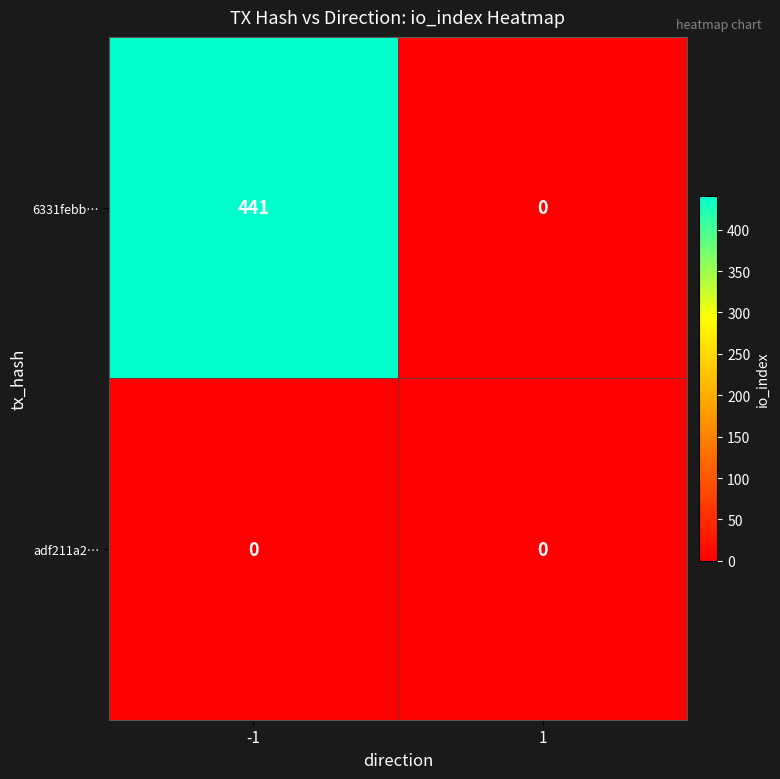

Which category has the highest value across all series?

-1